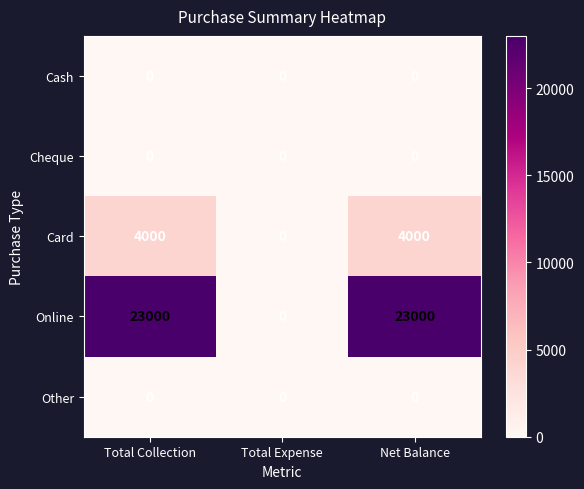

The Other series shows 0 at Total Collection. True or false?

True